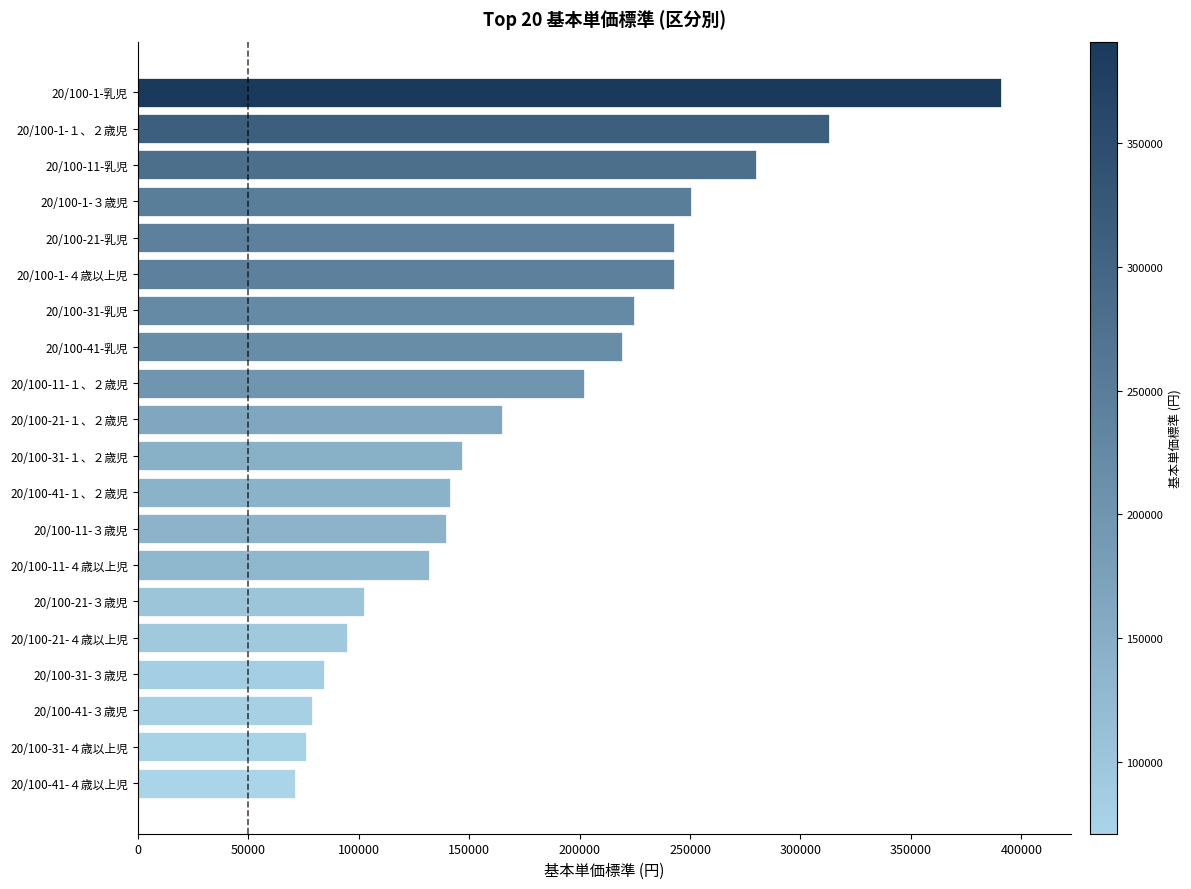

What is the ratio of the value at 20/100-1-３歳児 to the value at 20/100-31-乳児?

1.1